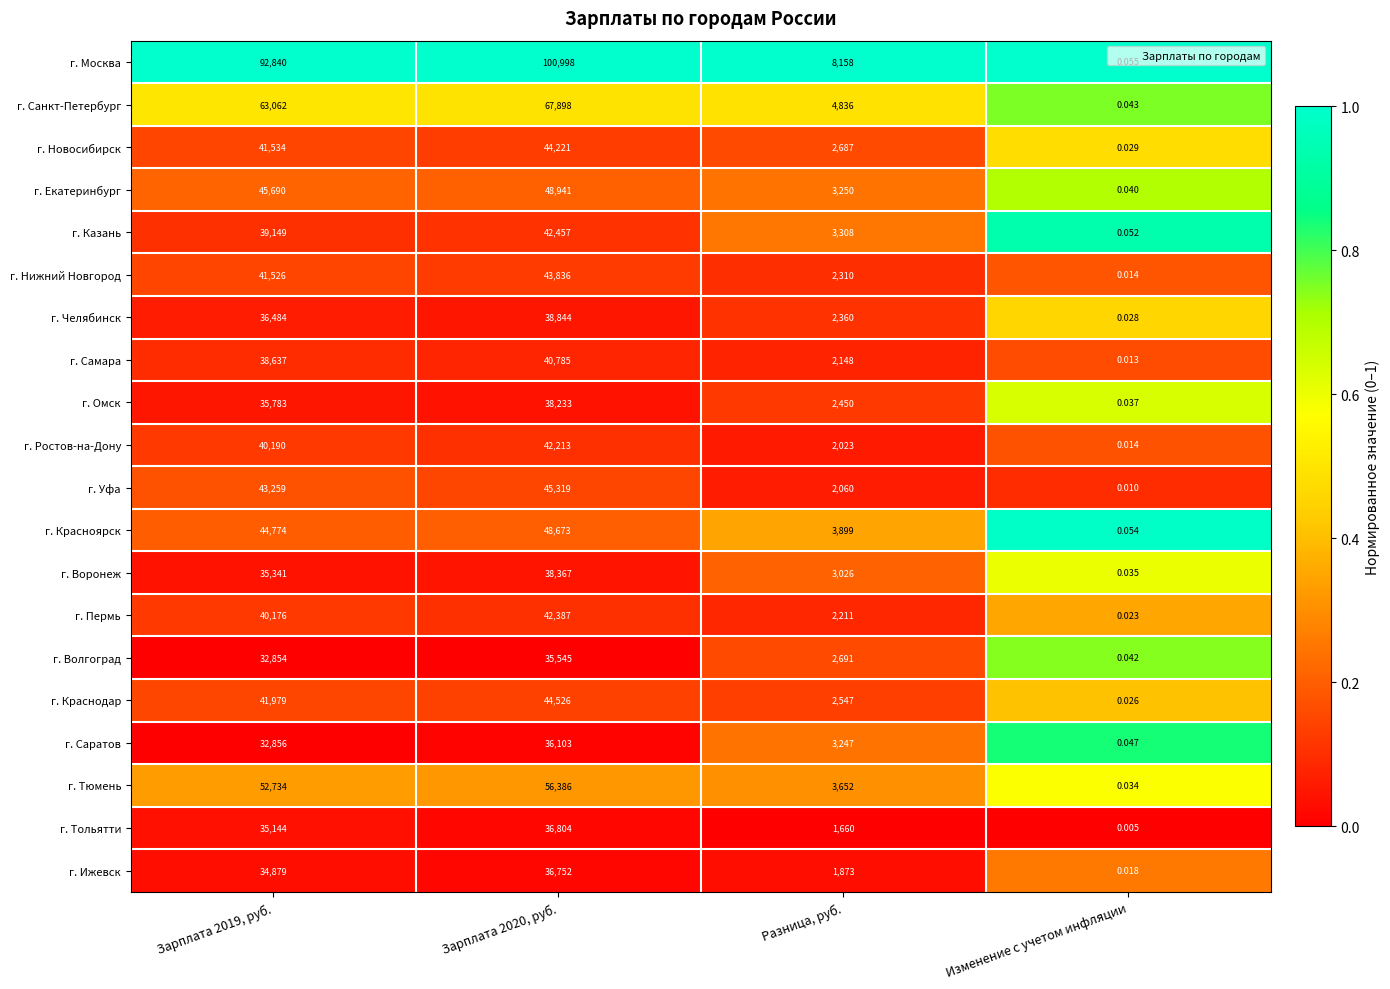

Rank the series by their maximum value, from highest to lowest.

г. Москва, г. Санкт-Петербург, г. Тюмень, г. Екатеринбург, г. Красноярск, г. Уфа, г. Краснодар, г. Новосибирск, г. Нижний Новгород, г. Казань, г. Пермь, г. Ростов-на-Дону, г. Самара, г. Челябинск, г. Воронеж, г. Омск, г. Тольятти, г. Ижевск, г. Саратов, г. Волгоград